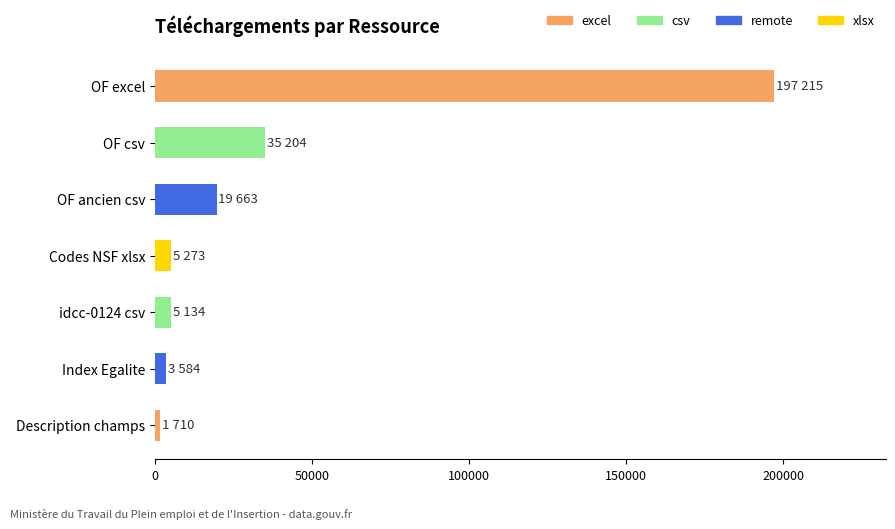

How many distinct data groups are displayed?

1